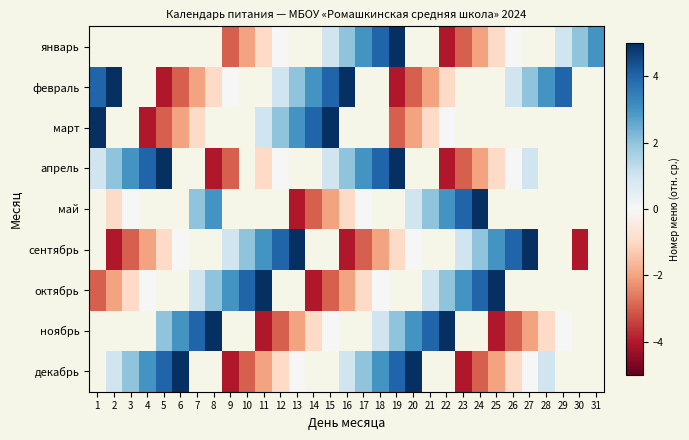

Between 2 and 13, which series saw the biggest shift?

сентябрь